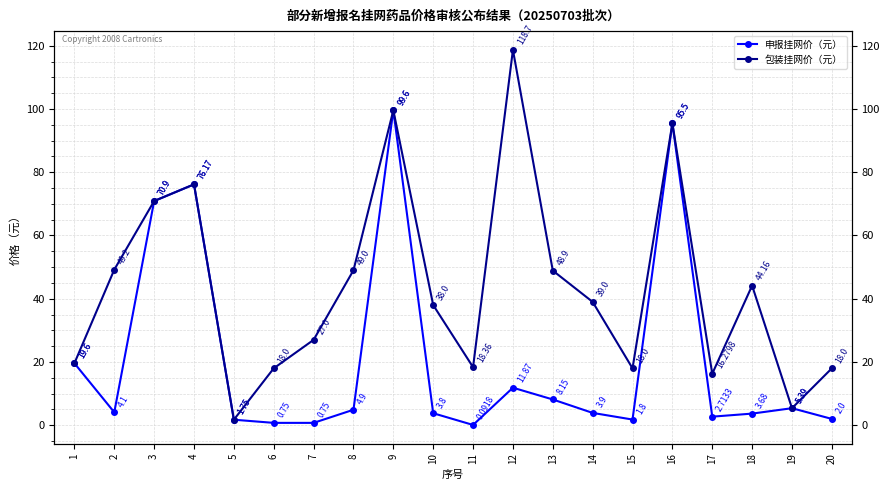

Is it true that 申报挂网价（元） equals 5.9 at 1?

False